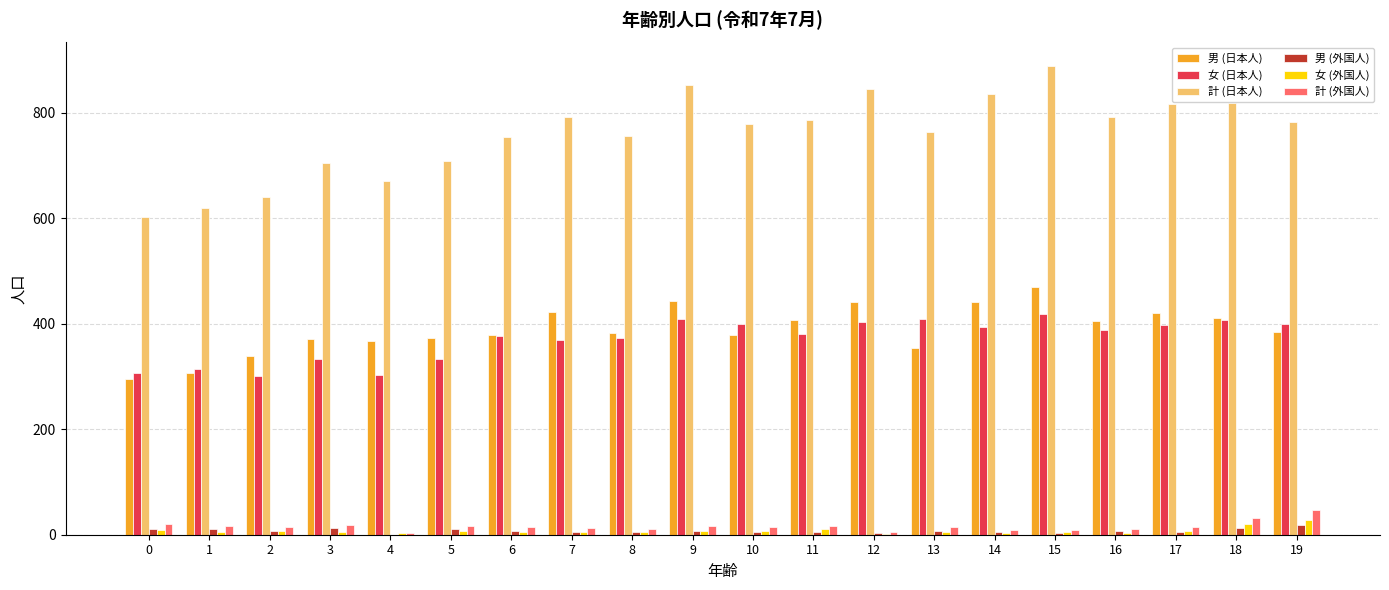

True or false: 計 (外国人) has a value of 46 at 19.

True